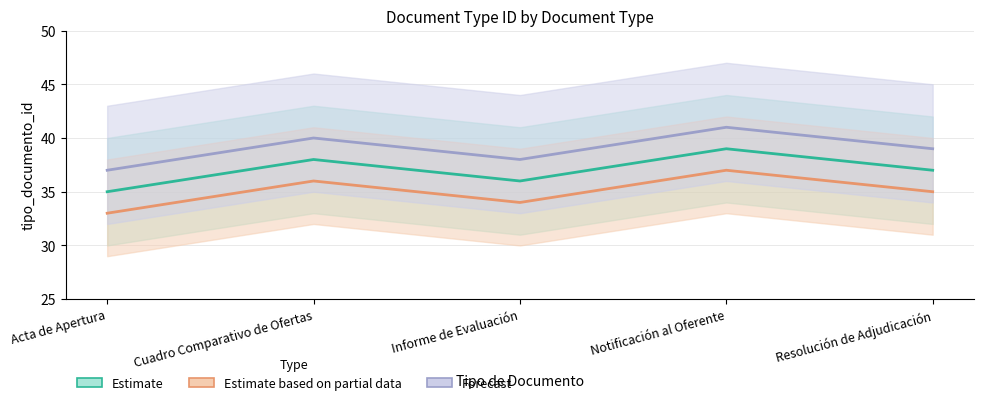

True or false: Estimate based on partial data and Forecast cross at least once.

False